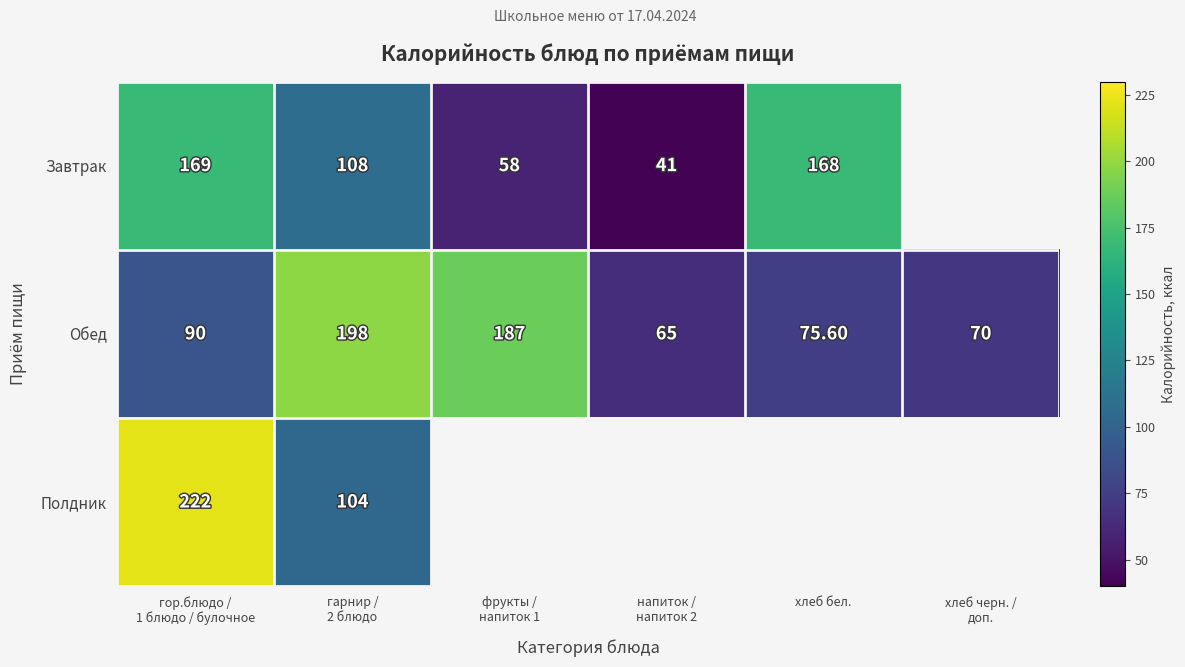

What is the difference between the highest and lowest values at гарнир /
2 блюдо?

94.0